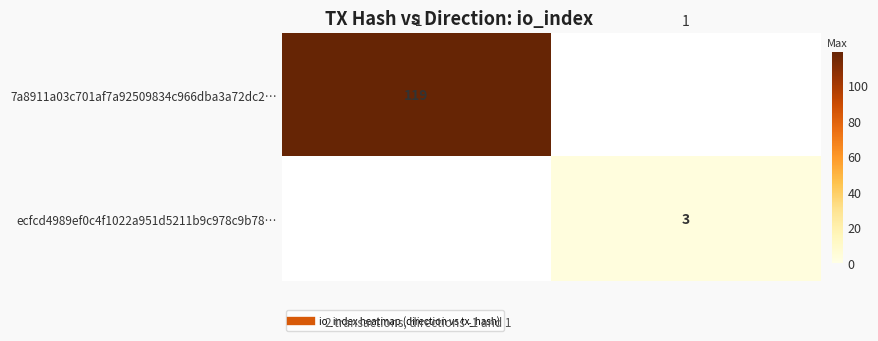

At which label does ecfcd4989ef0c4f1022a951d5211b9c978c9b78… reach its peak?

-1